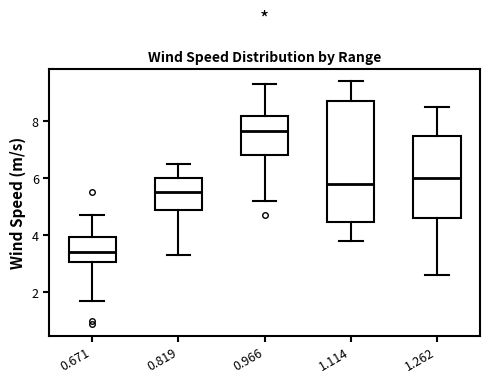

Reading left to right, transcribe this box plot: for each box, give where its median line is, the range the box spans, and where its two whiskers end, as read against the y-axis. The values are not printed on the chart, so give them approximately, as read against the axis.

0.671: median 3.4, box 3.0 to 4.0, whiskers 1.8 to 4.8
0.819: median 5.6, box 5.0 to 6.0, whiskers 3.4 to 6.6
0.966: median 7.6, box 6.8 to 8.2, whiskers 5.2 to 9.4
1.114: median 5.8, box 4.4 to 8.8, whiskers 3.8 to 9.4
1.262: median 6.0, box 4.6 to 7.6, whiskers 2.6 to 8.6